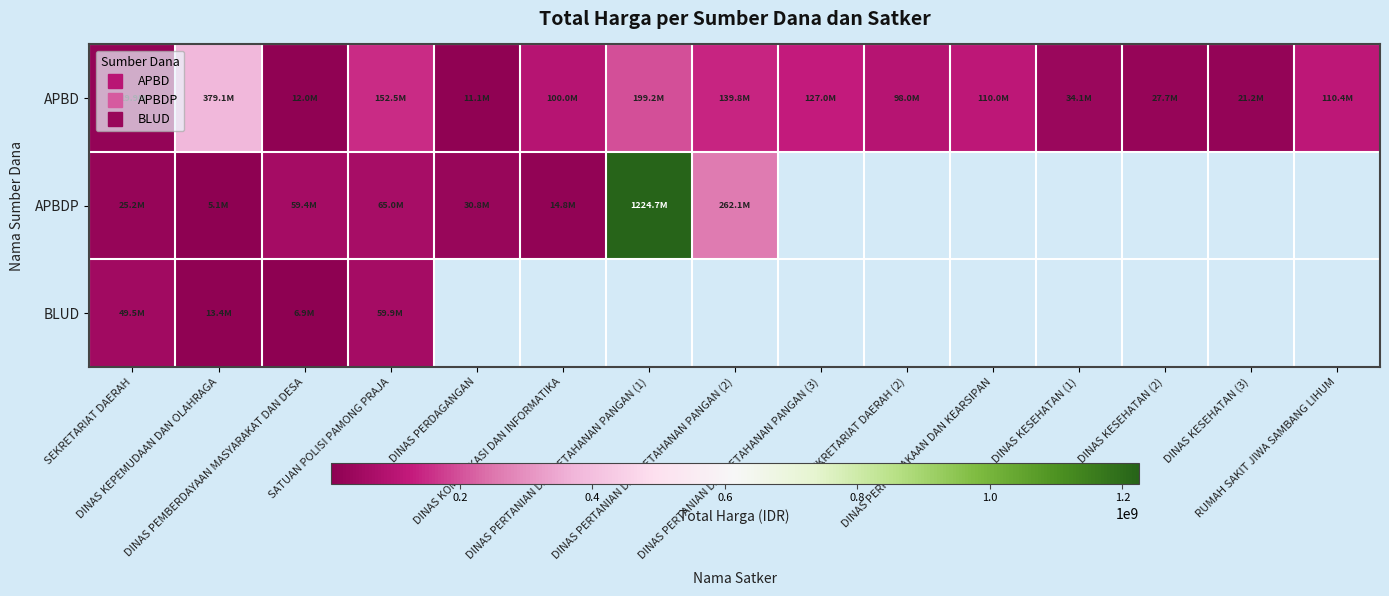

What is the difference between the highest and lowest values at SEKRETARIAT DAERAH?

29528000.0